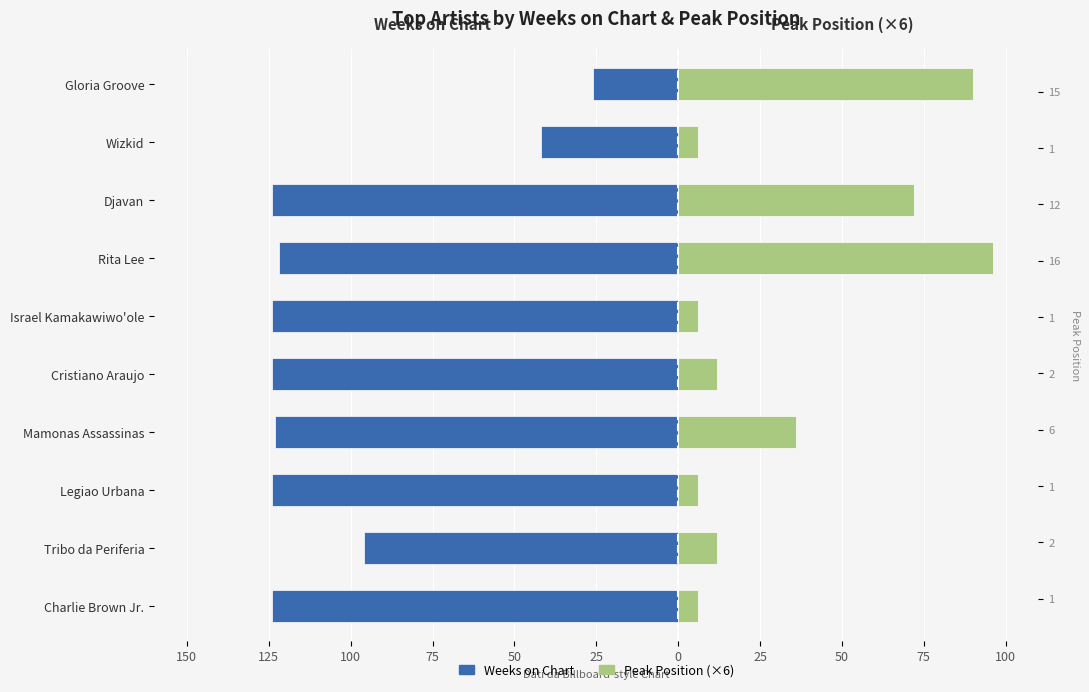

Count the number of categories in the chart.

10